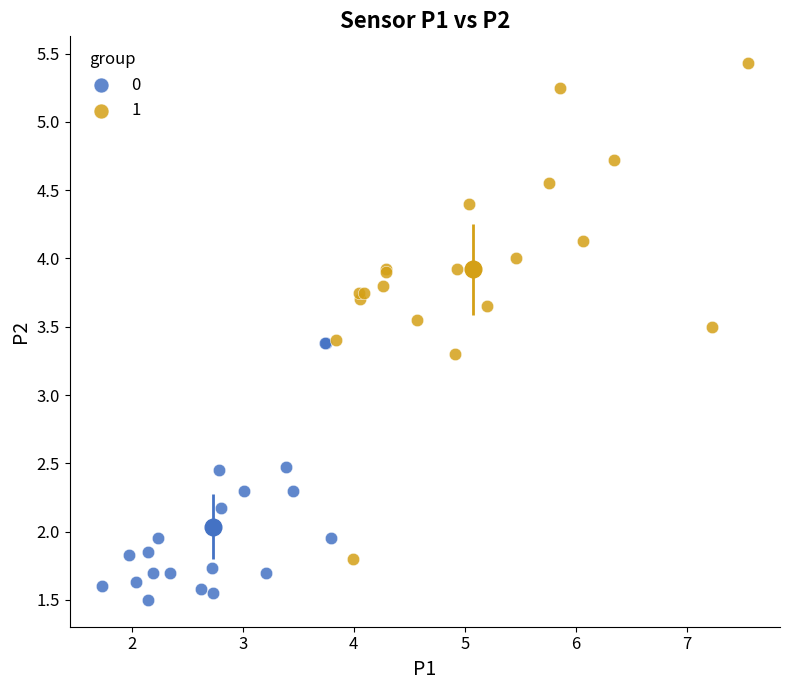

What are all the series names shown in the legend?

0, 1